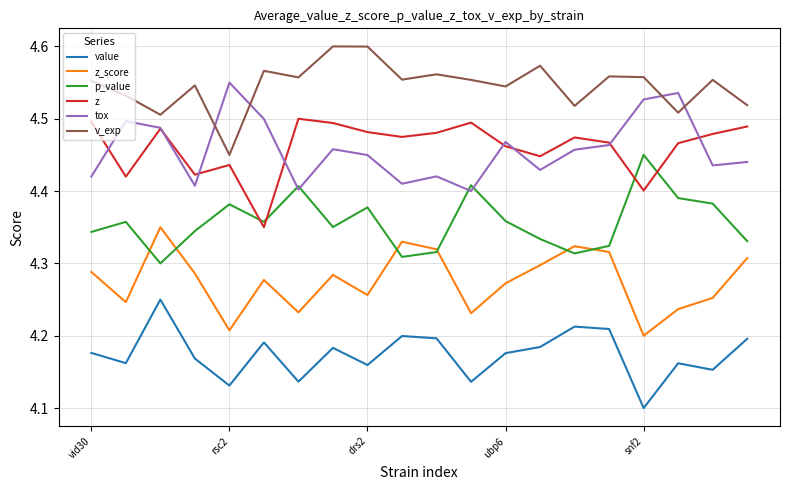

Which series has the largest total across all categories?

v_exp